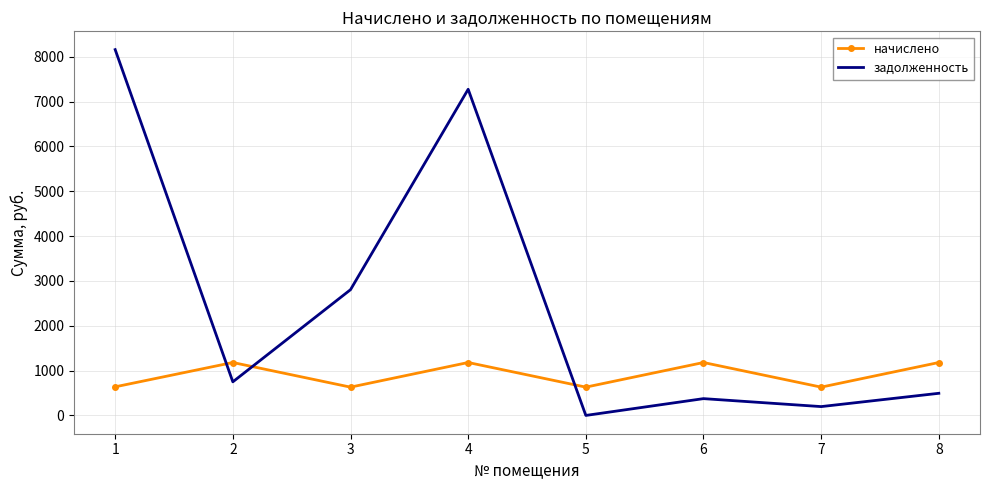

Is it true that задолженность equals 2684.7 at 4?

False